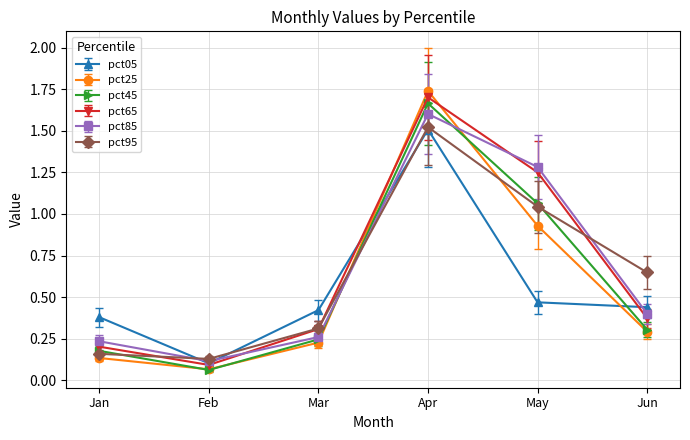

List the labels in order of pct65 value, smallest first.

Feb, Jan, Mar, Jun, May, Apr